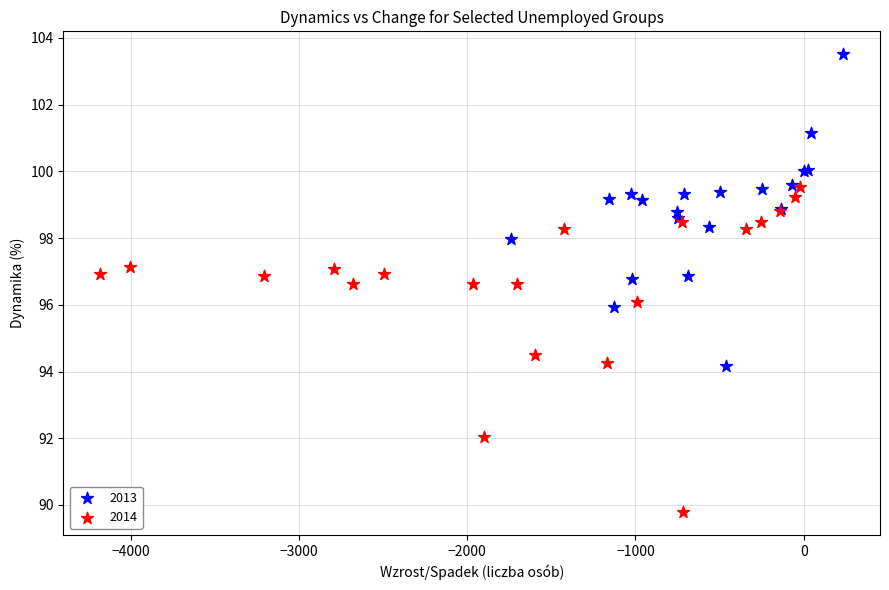

Which series has the largest Y range (max minus min)?

2014